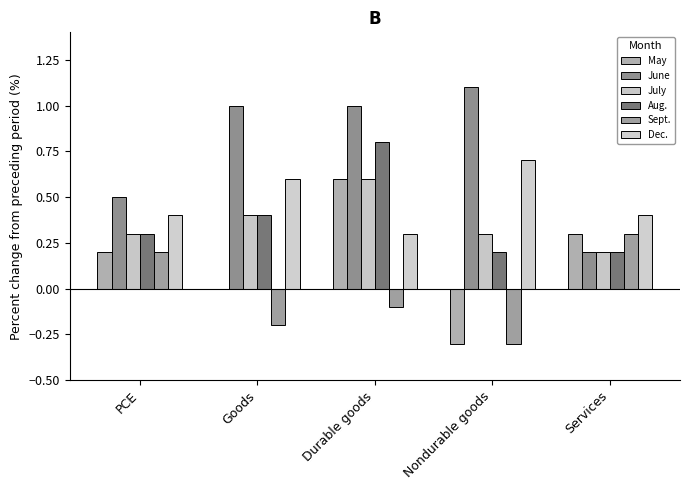

Rank the series by their maximum value, from highest to lowest.

June, Aug., Dec., May, July, Sept.